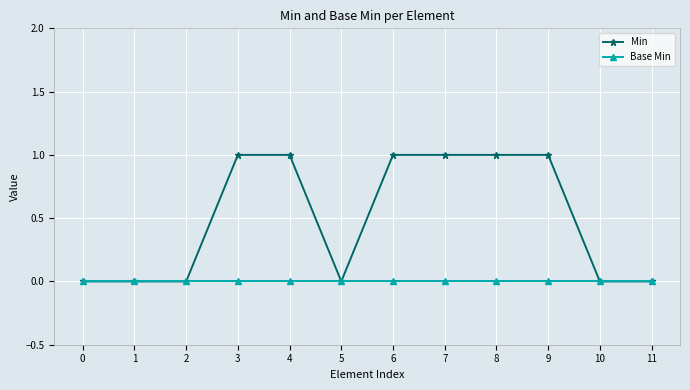

What is the total value across all series at 3?

1